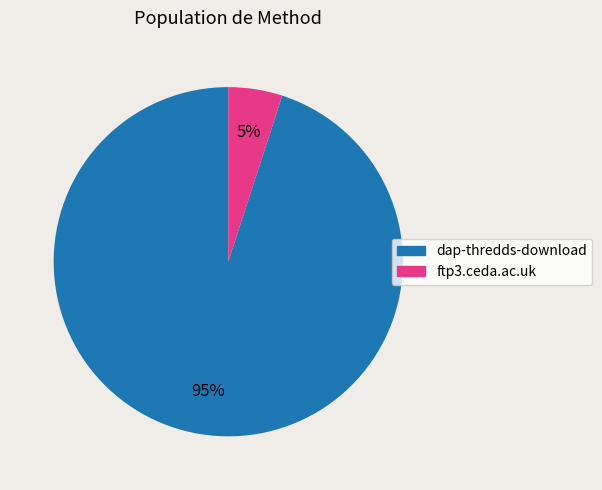

Combined, do dap-thredds-download and ftp3.ceda.ac.uk account for over 50%?

Yes